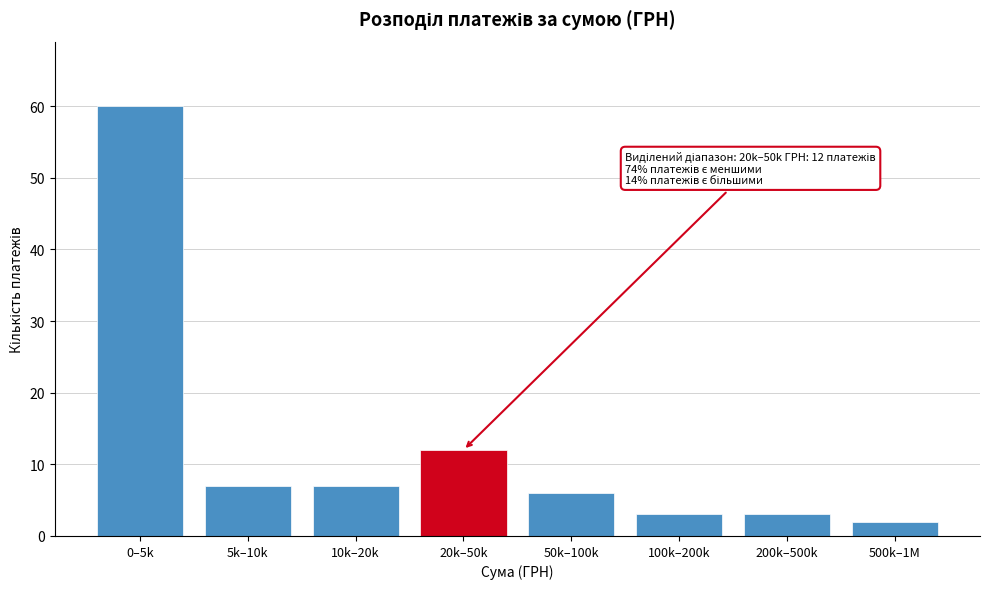

Reading left to right, what are all the values shown in this chart?

60	7	7	12	6	3	3	2